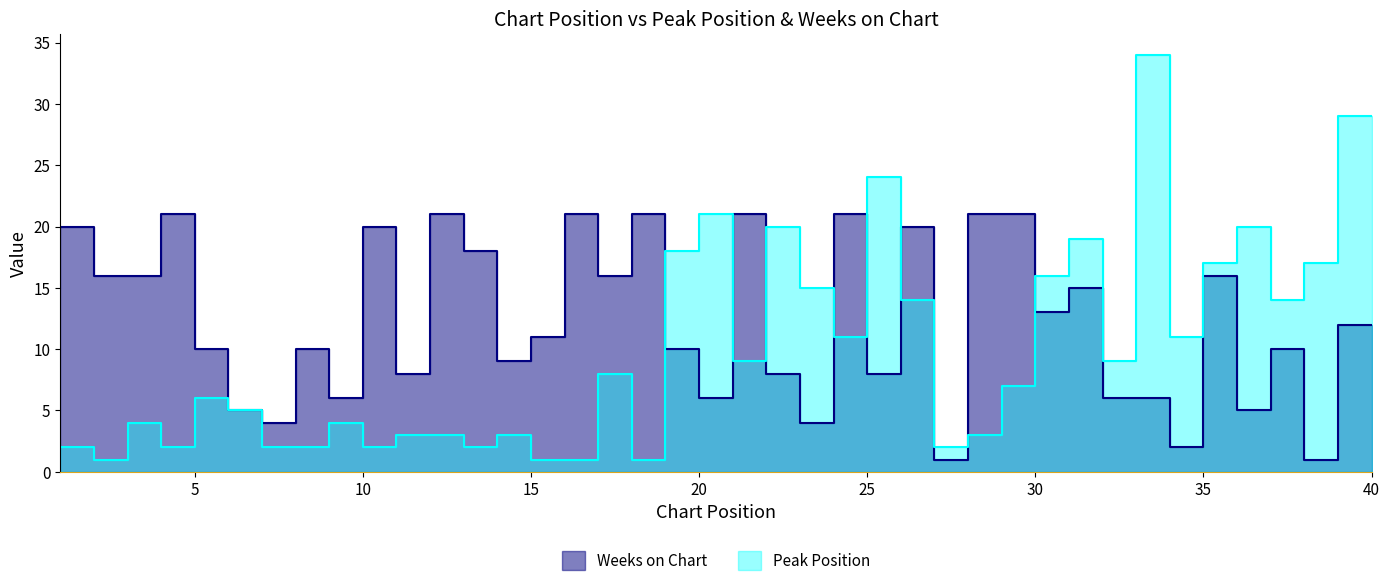

What is the sum of the Weeks on Chart values at 13 and 19?

42